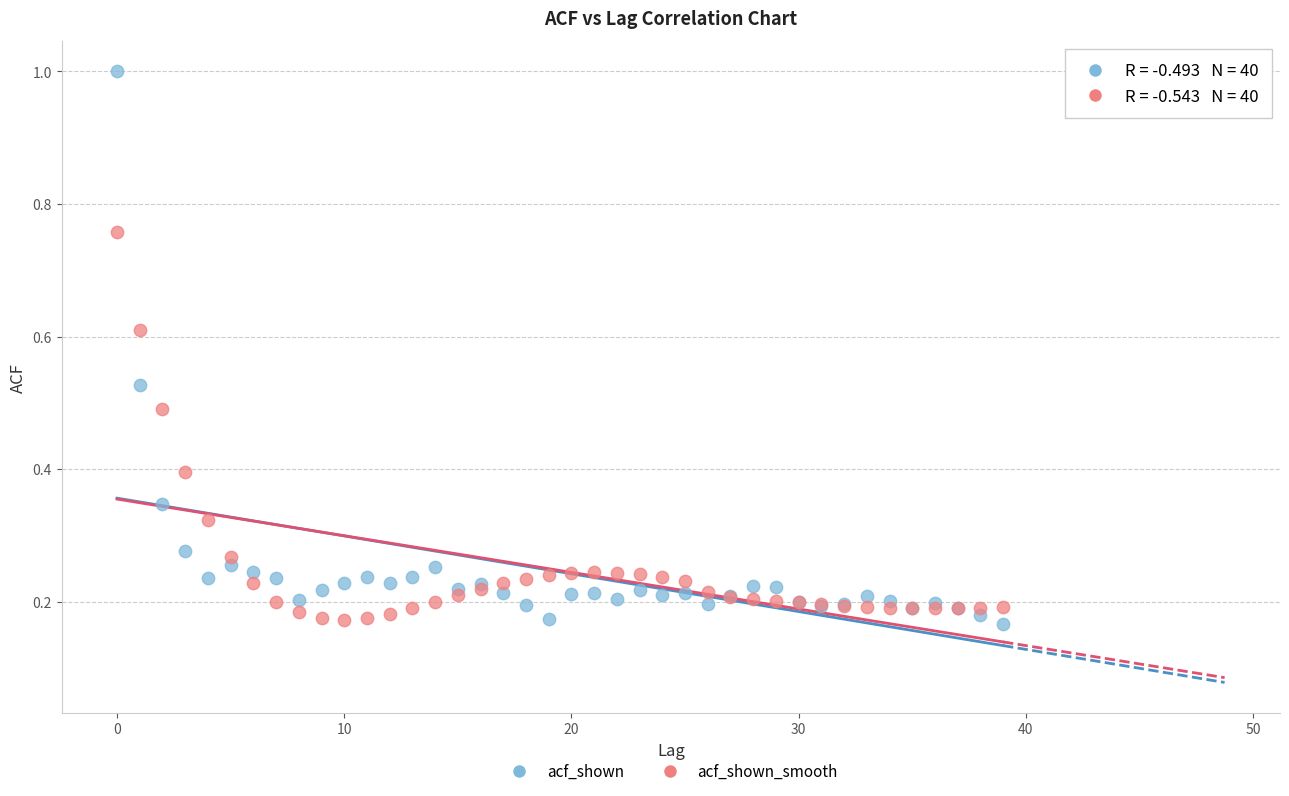

Which series reaches the maximum Y coordinate?

acf_shown